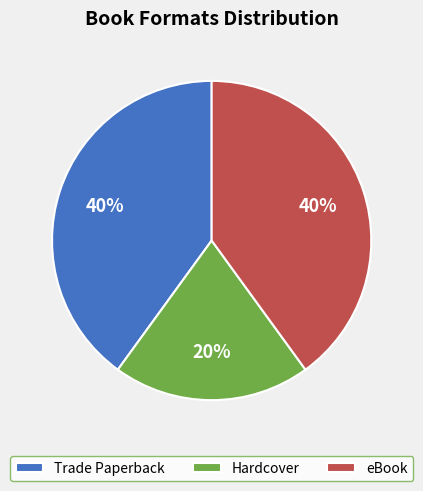

To the nearest percent, what portion does eBook represent?

40%